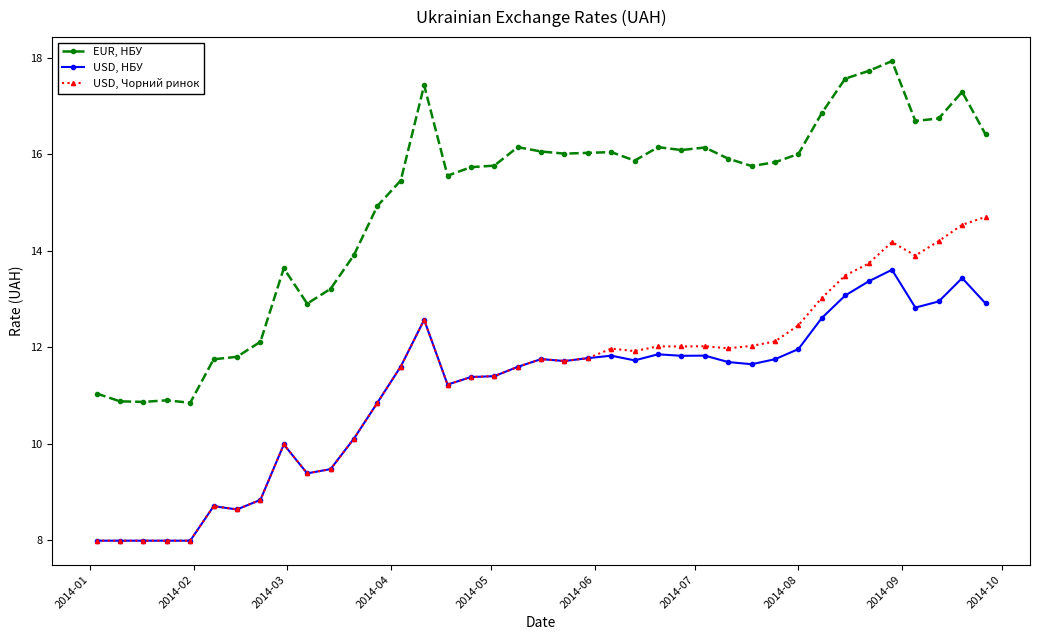

What are all the series names shown in the legend?

EUR, НБУ, USD, НБУ, USD, Чорний ринок